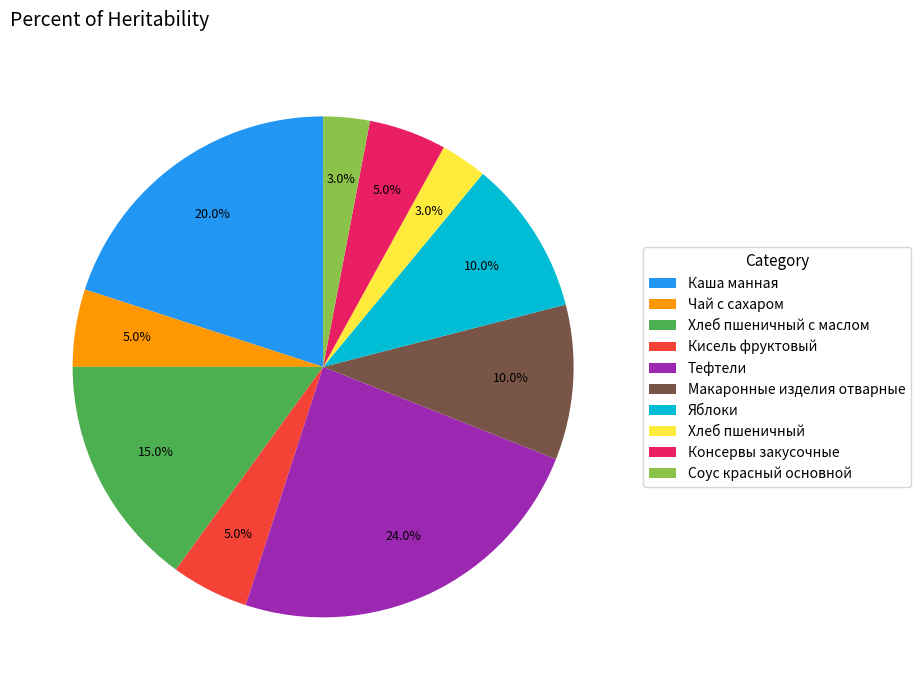

What is the total percentage of Хлеб пшеничный and Каша манная?

23.0%